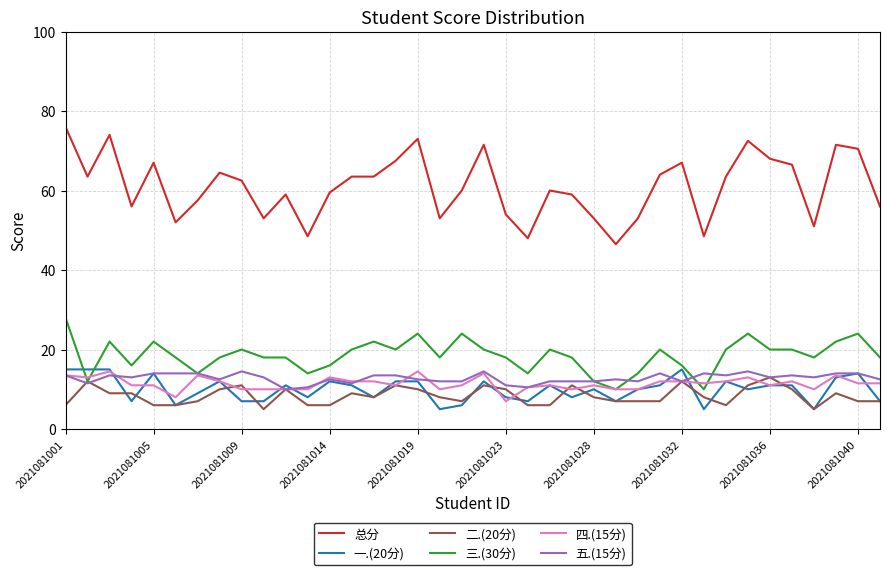

Which series has the largest range (max minus min)?

总分